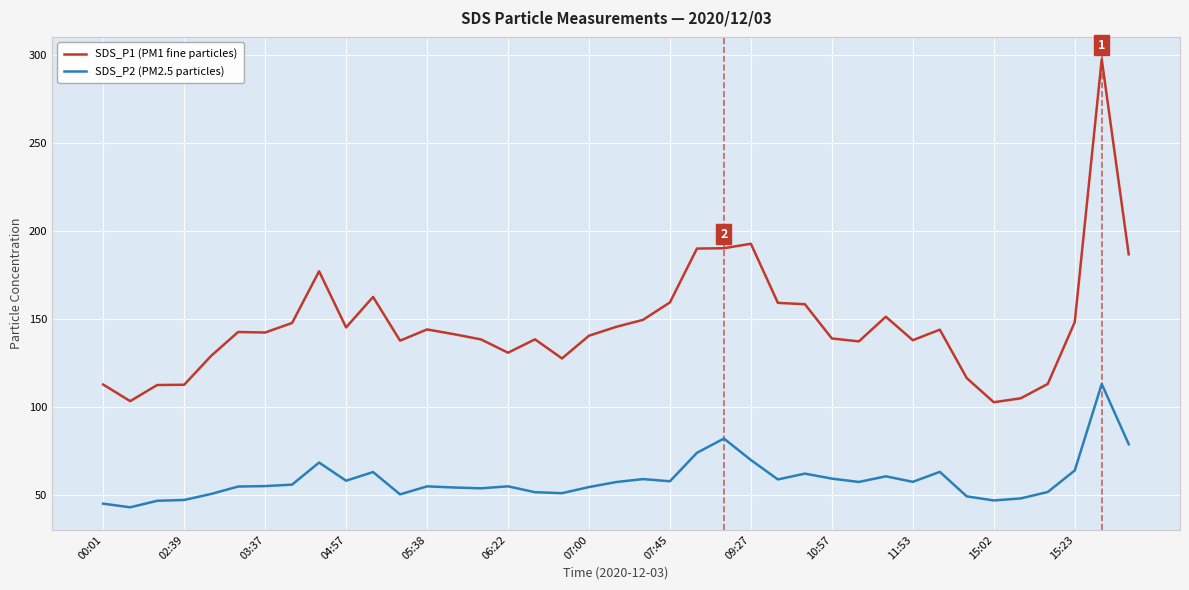

Which series has the largest range (max minus min)?

SDS_P1 (PM1 fine particles)